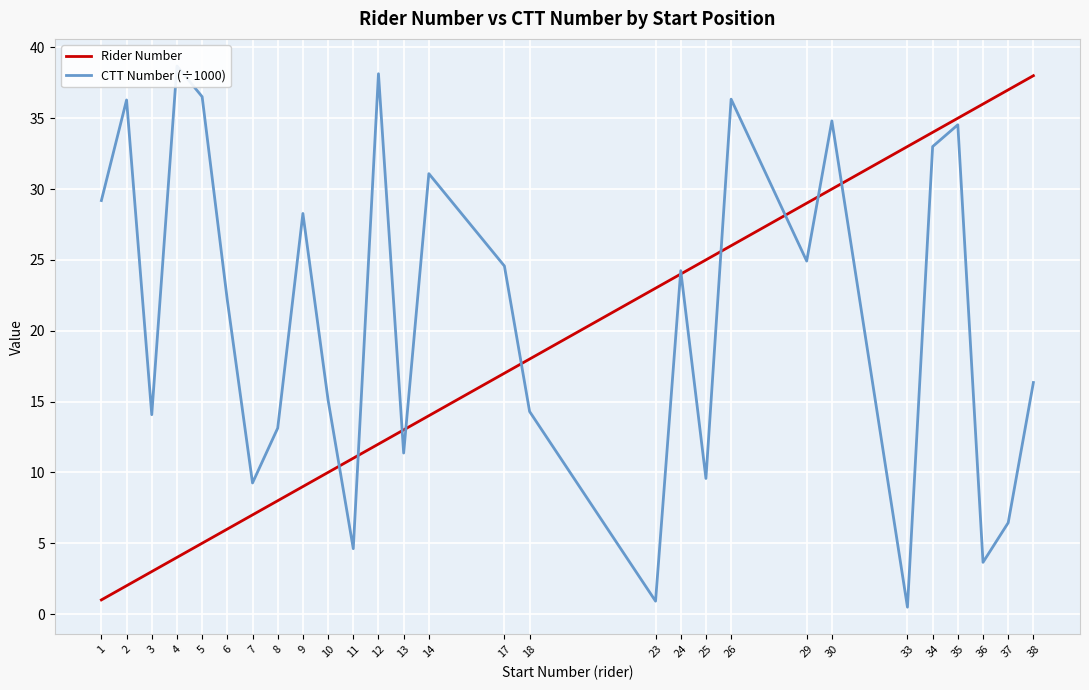

Is it true that Rider Number equals 37.0 at 37?

True